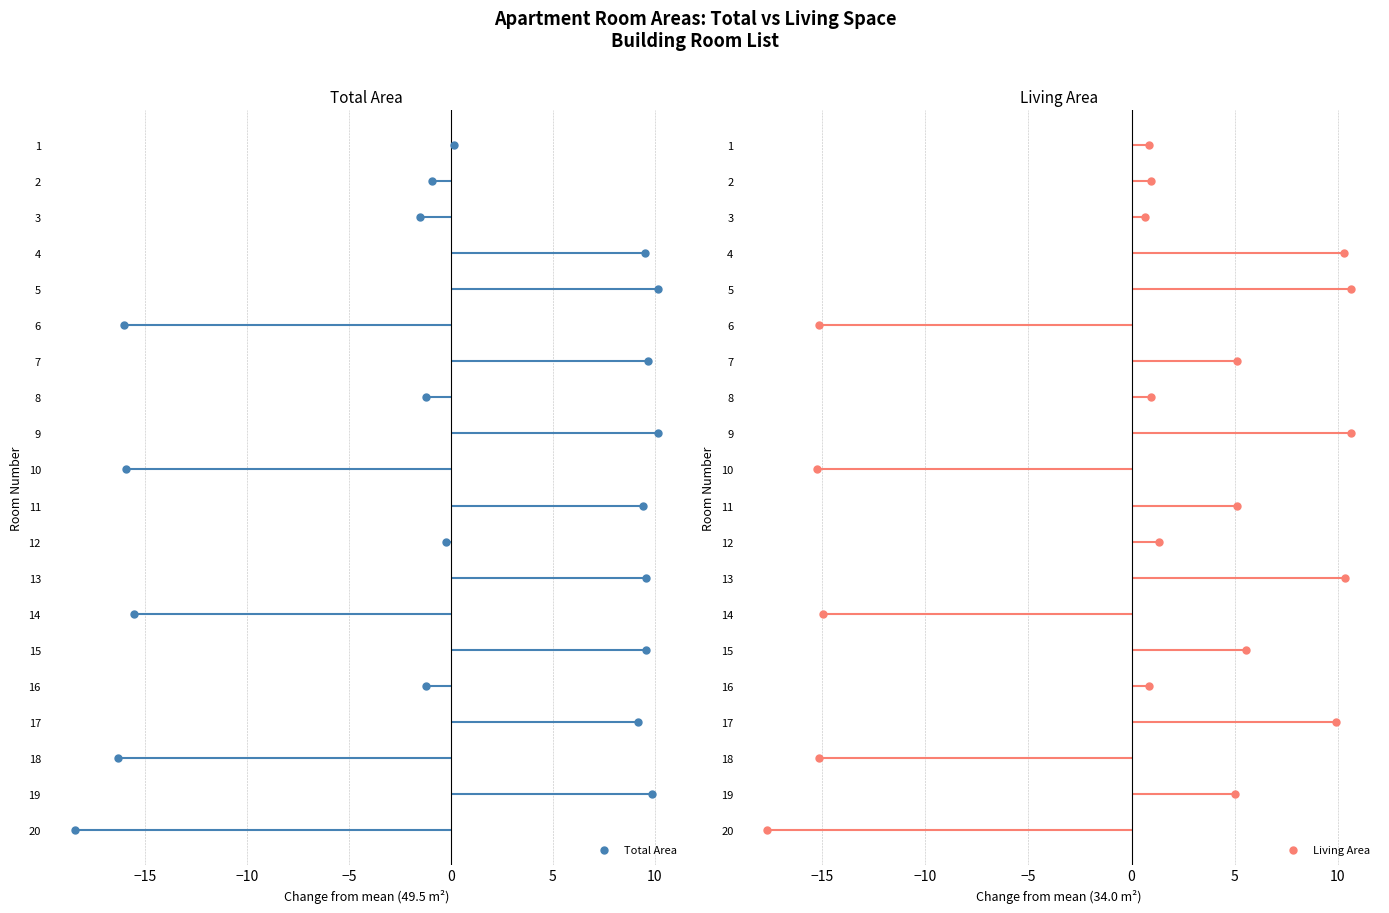

Which series reaches the minimum Y coordinate?

Total Area